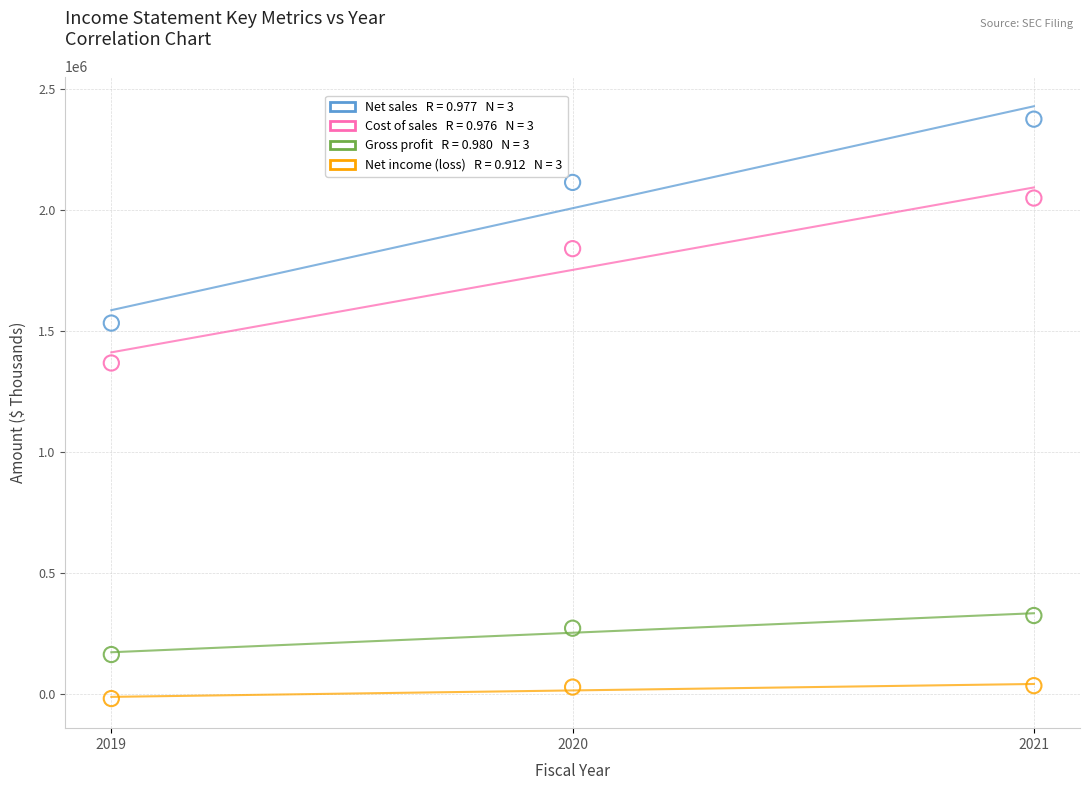

Across all series, what Y value is closest to 1179617?

1369054